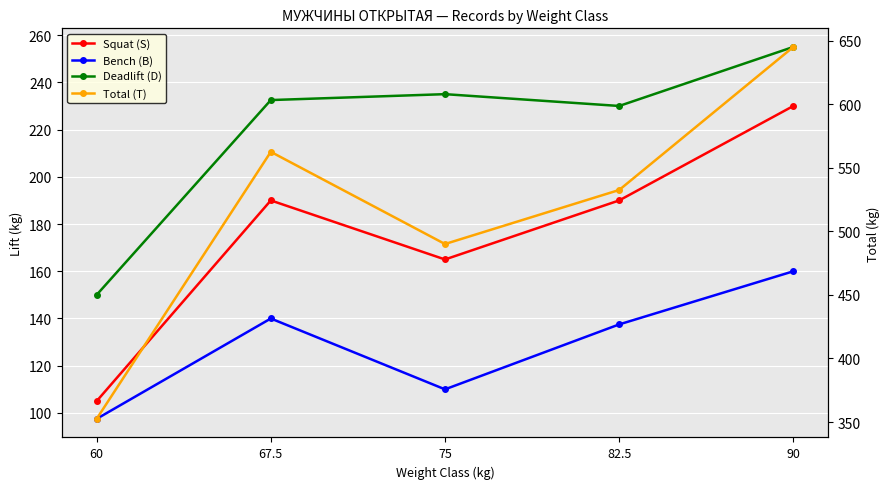

True or false: Total (T) and Squat (S) cross at least once.

False